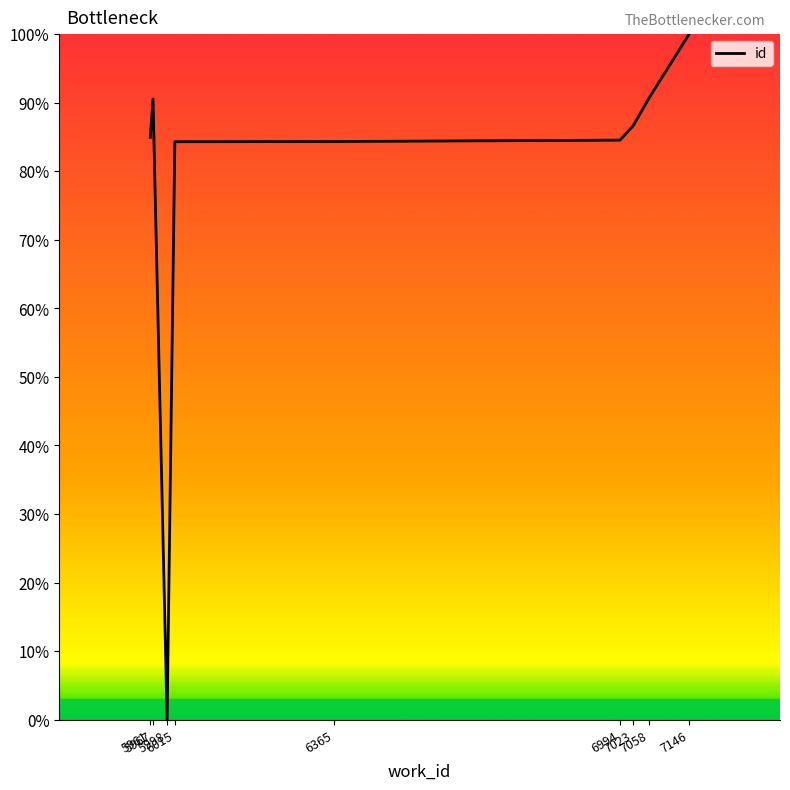

What is the greatest value displayed?

100.0